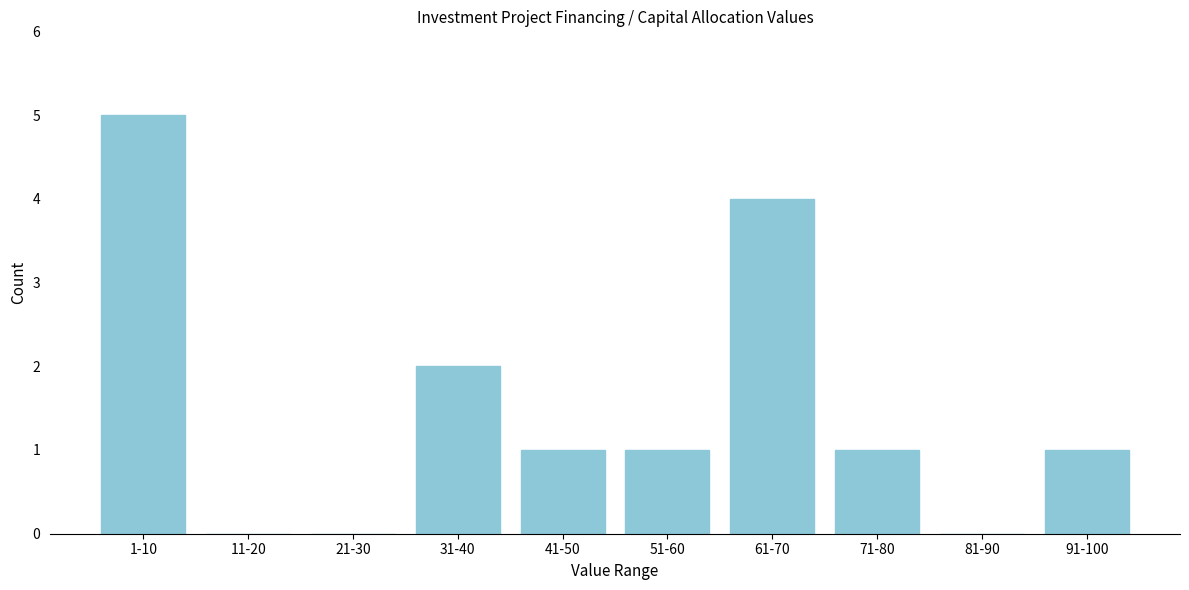

Reading left to right, transcribe all the data shown in this chart.

1-10=5	11-20=0	21-30=0	31-40=2	41-50=1	51-60=1	61-70=4	71-80=1	81-90=0	91-100=1